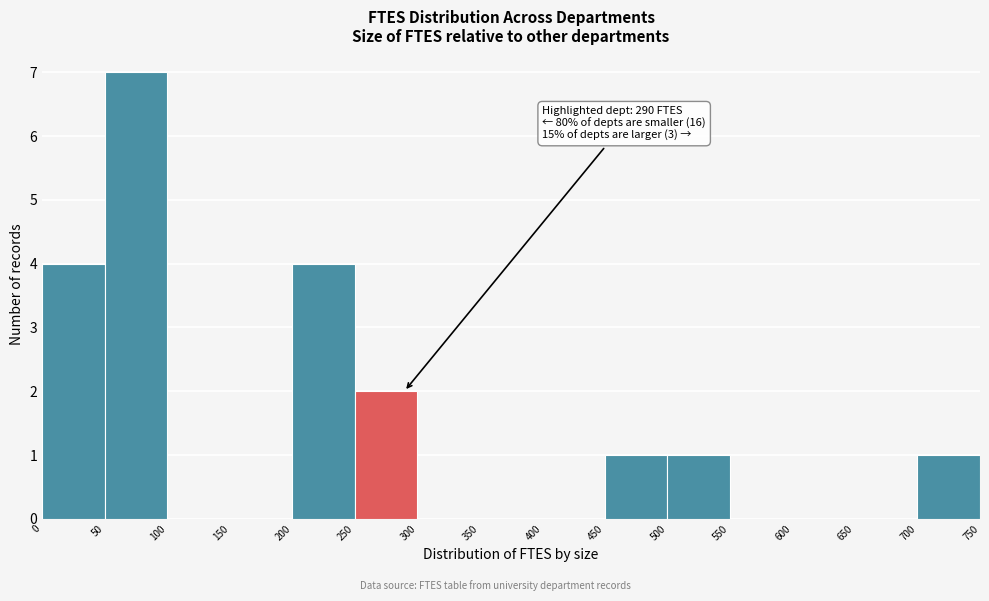

Which range on the x-axis has the tallest bar?

50 to 100